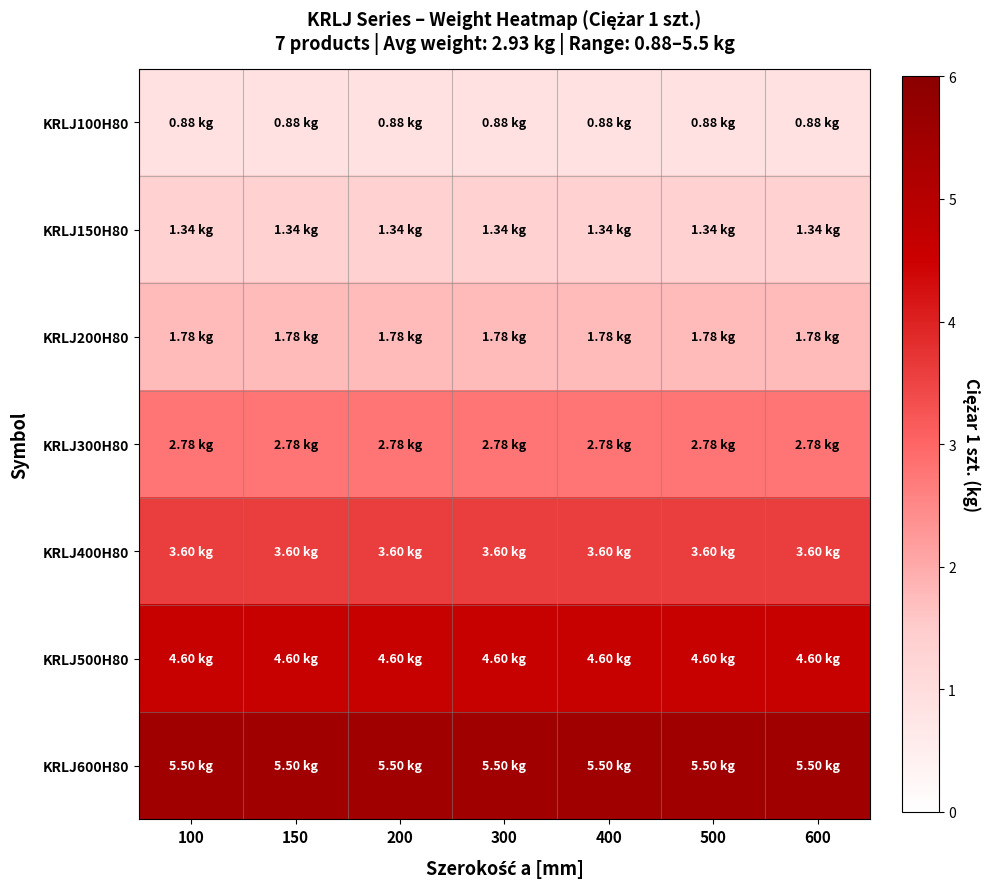

What is the maximum value shown in the chart?

5.5